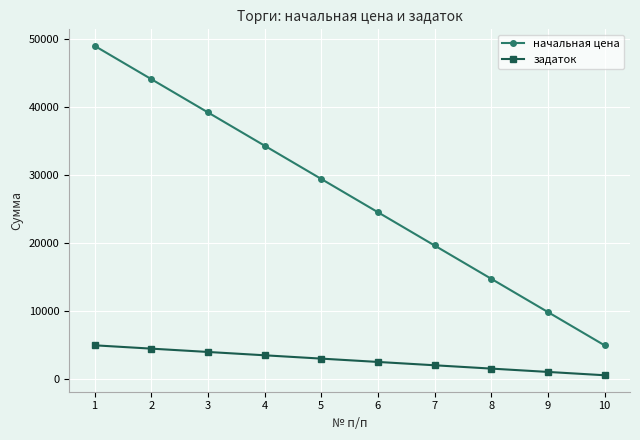

What is the average value of the начальная цена series?

26918.1